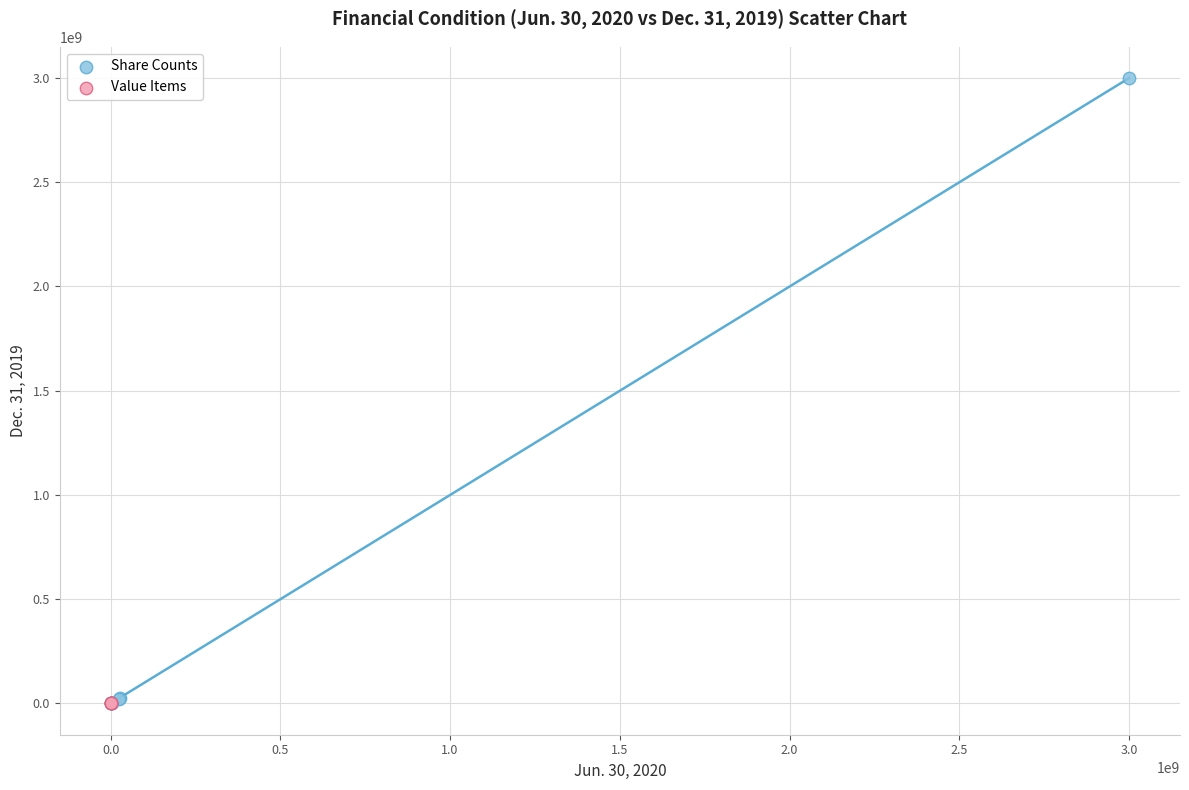

What are all the series names shown in the legend?

Share Counts, Value Items